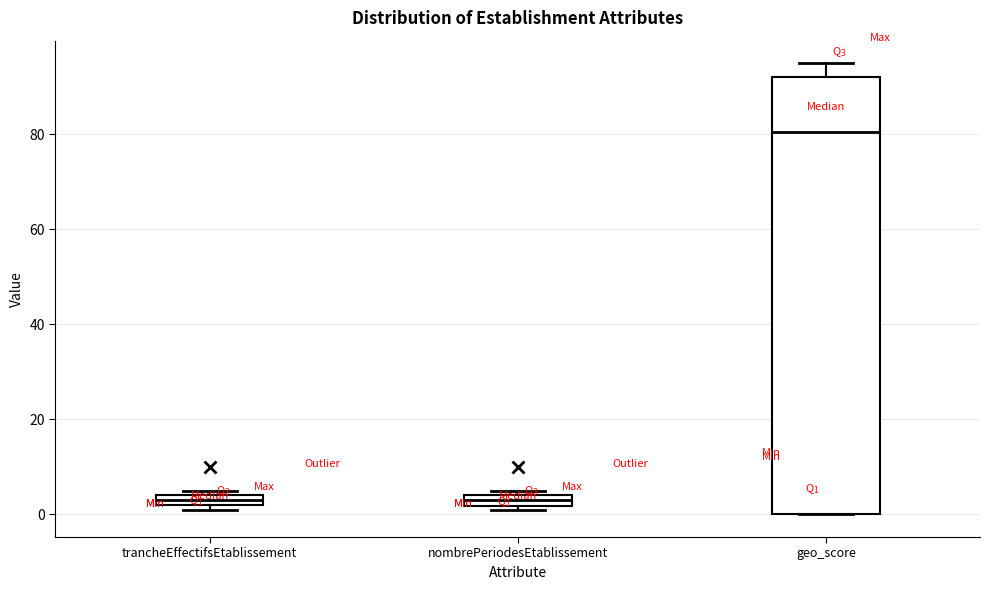

Comparing the boxes themselves (not the whiskers), which one is the tallest?

geo_score